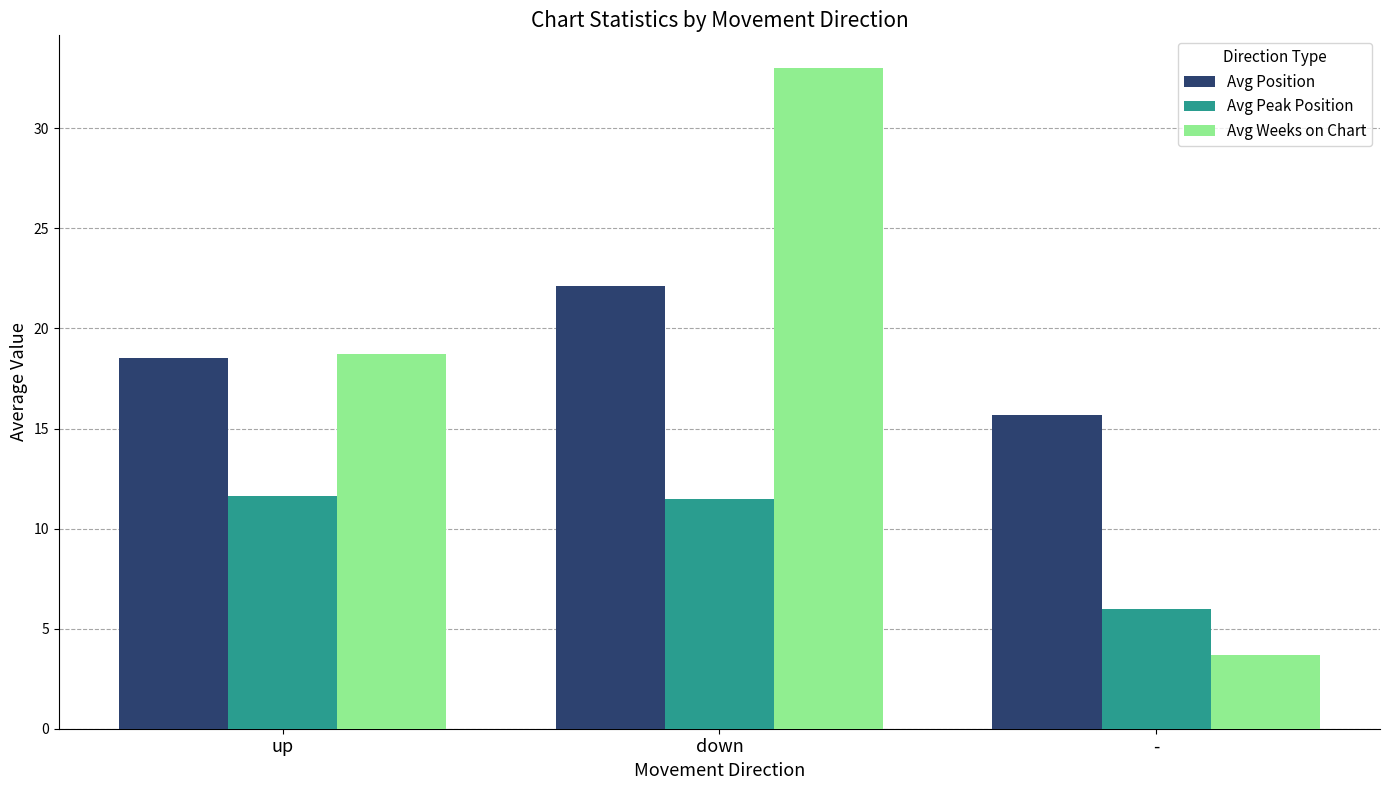

Which series changed the most between down and -?

Avg Weeks on Chart